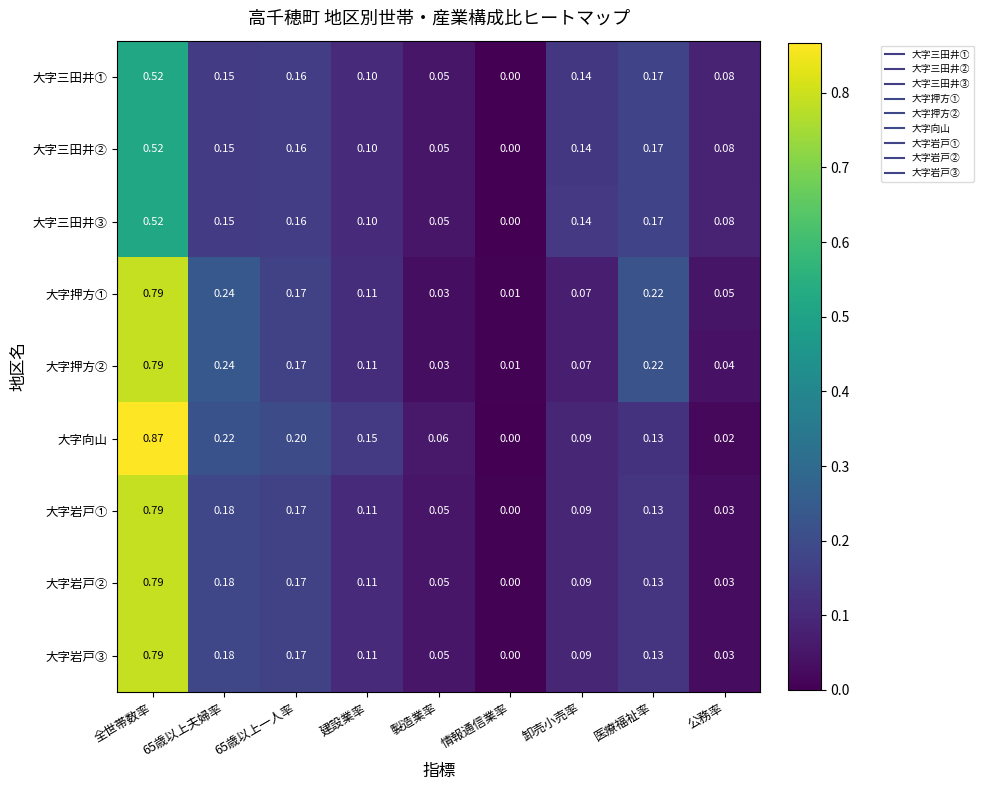

Which series changed the most between 卸売小売率 and 公務率?

大字向山